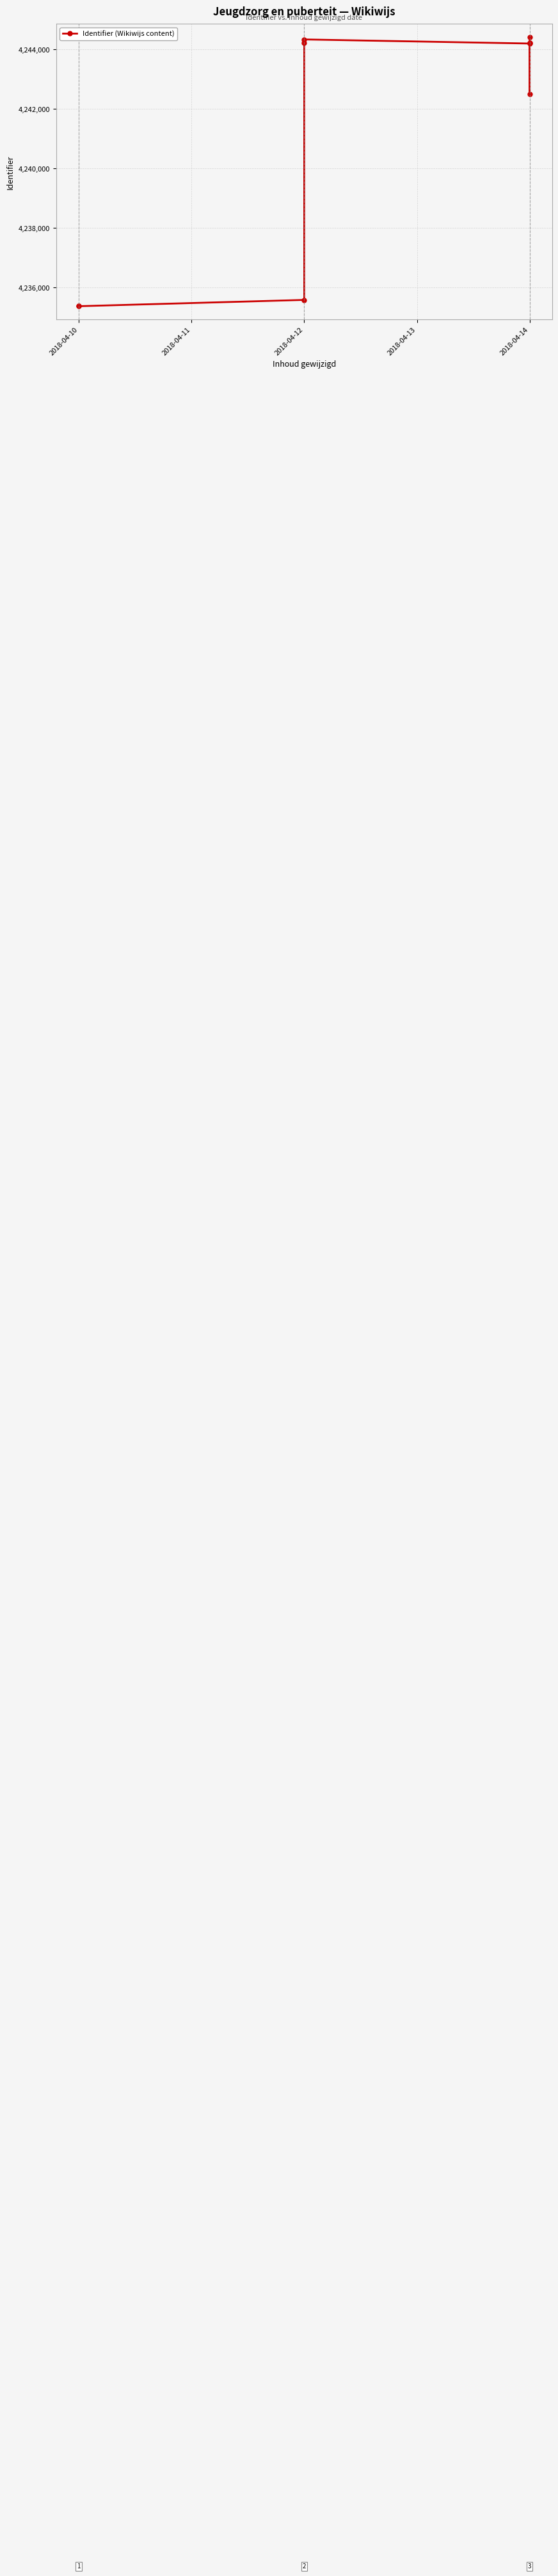

How many distinct data groups are displayed?

1